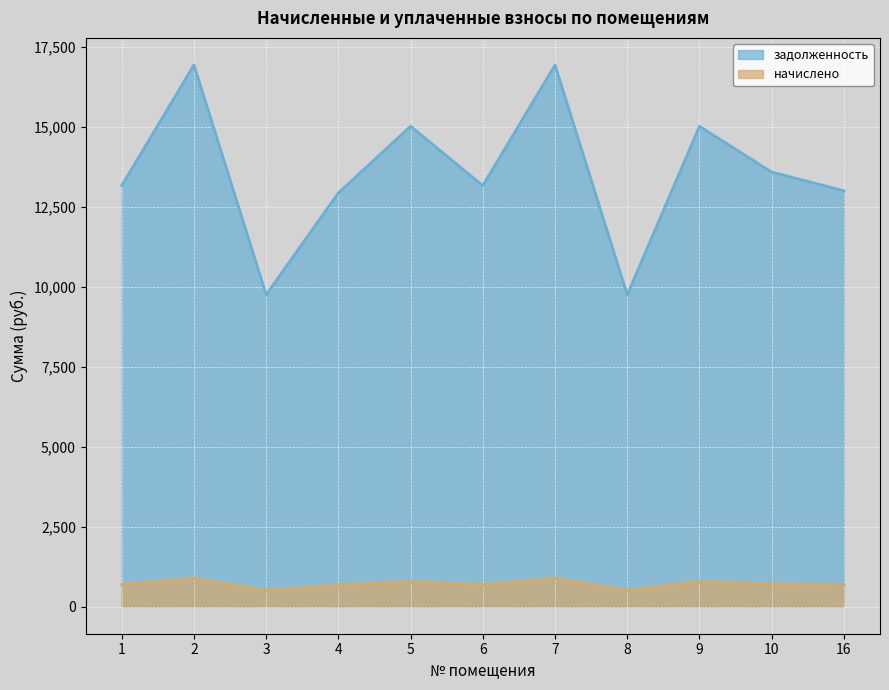

What is the greatest value displayed?

16924.2